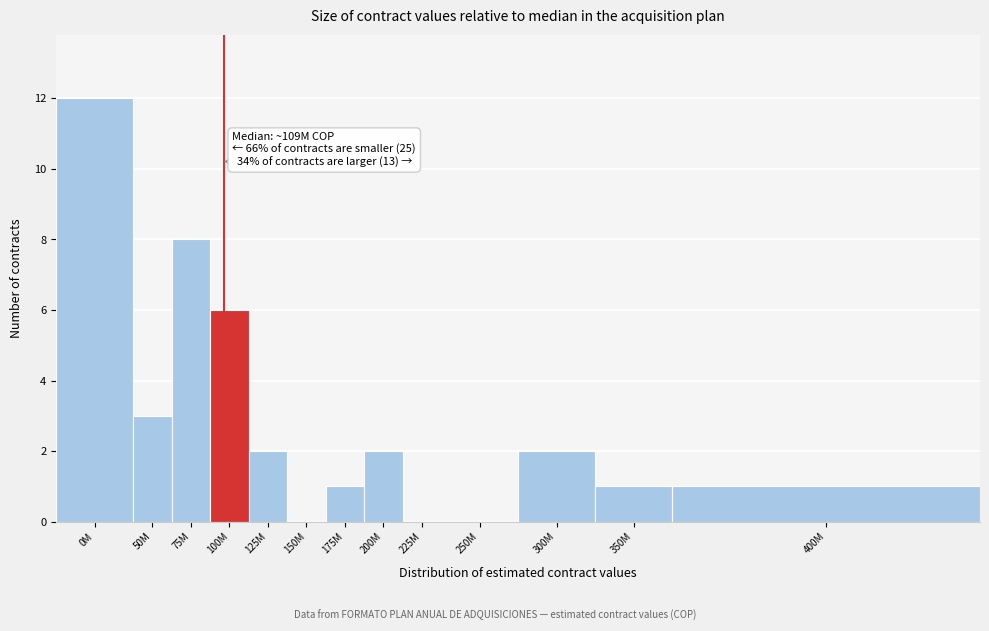

Reading left to right, list all the values displayed in this chart.

0M=12	50M=3	75M=8	100M=6	125M=2	150M=0	175M=1	200M=2	225M=0	250M=0	300M=2	350M=1	400M=1